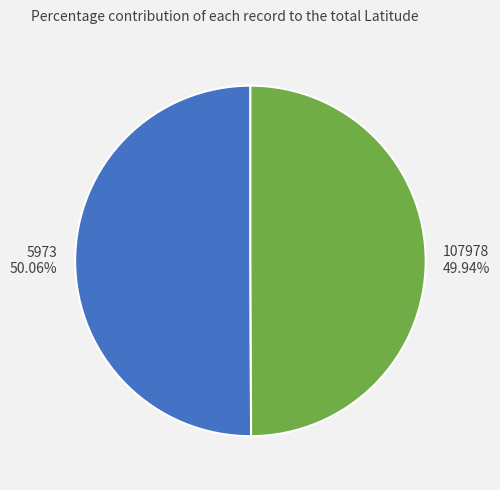

What is the ratio of the value at 5973 to the value at 107978?

1.0